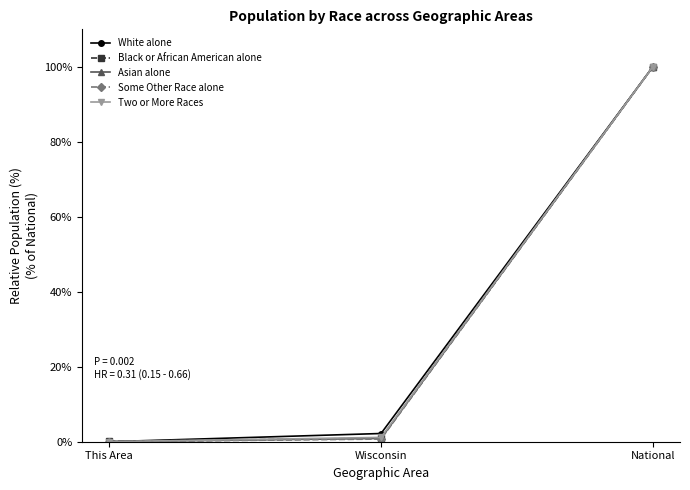

What are all the series names shown in the legend?

White alone, Black or African American alone, Asian alone, Some Other Race alone, Two or More Races